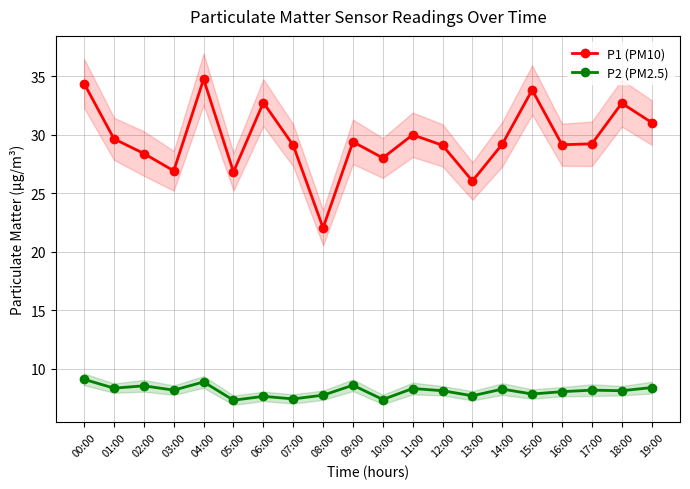

Reading left to right, transcribe all the data shown in this chart.

P1 (PM10): 00:00=34.4	01:00=29.6	02:00=28.4	03:00=26.9	04:00=34.8	05:00=26.8	06:00=32.8	07:00=29.1	08:00=22.1	09:00=29.4	10:00=28.0	11:00=30.0	12:00=29.1	13:00=26.1	14:00=29.2	15:00=33.8	16:00=29.1	17:00=29.2	18:00=32.7	19:00=31.1
P2 (PM2.5): 00:00=9.1	01:00=8.3	02:00=8.6	03:00=8.2	04:00=8.9	05:00=7.3	06:00=7.7	07:00=7.4	08:00=7.8	09:00=8.6	10:00=7.4	11:00=8.3	12:00=8.1	13:00=7.7	14:00=8.3	15:00=7.8	16:00=8.1	17:00=8.2	18:00=8.1	19:00=8.4